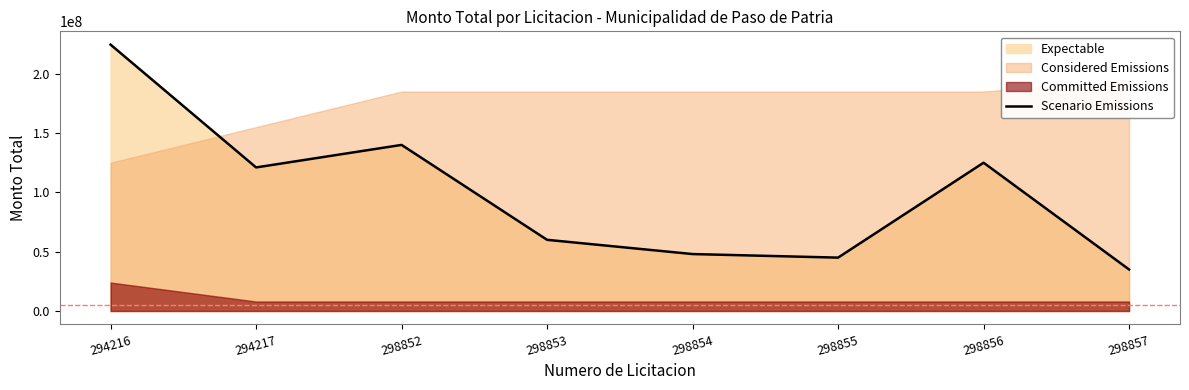

Reading left to right, what are all the values shown in this chart?

224506566	121019457	140000000	60000000	48000000	45000000	125000000	35000000